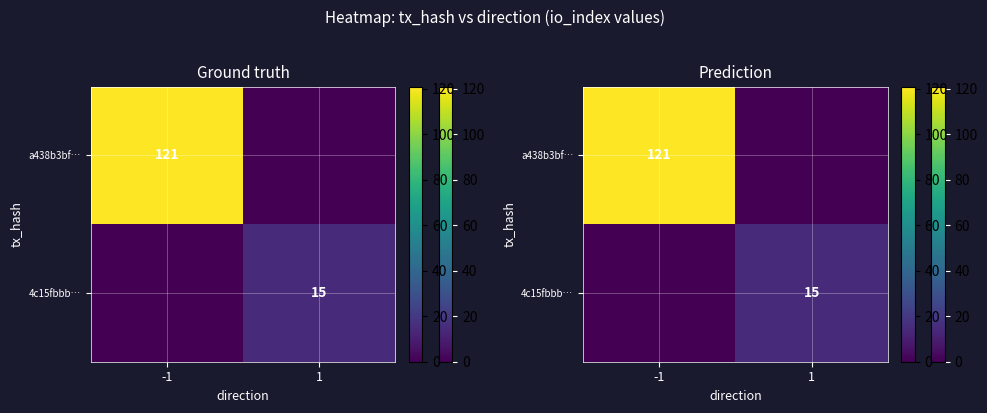

Rank the categories by 4c15fbbb… value from lowest to highest.

-1, 1